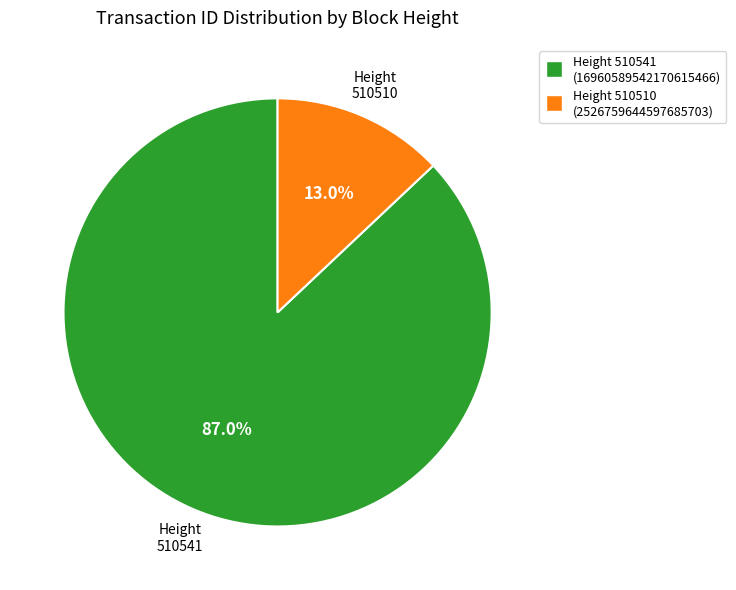

How many slices are in this pie chart?

2